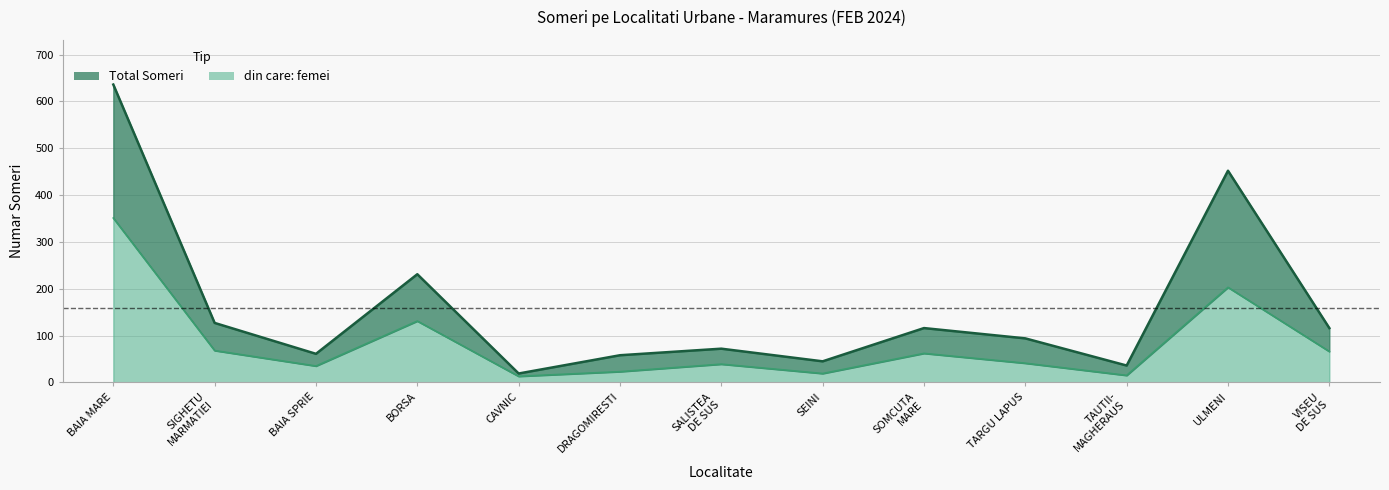

At which category does the chart reach its minimum across all series?

CAVNIC